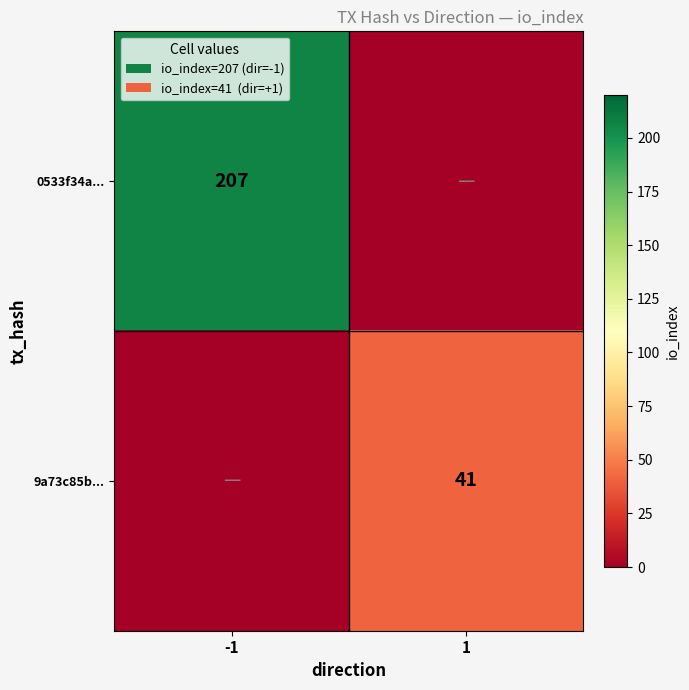

Is it true that 0533f34a... equals 207 at -1?

True